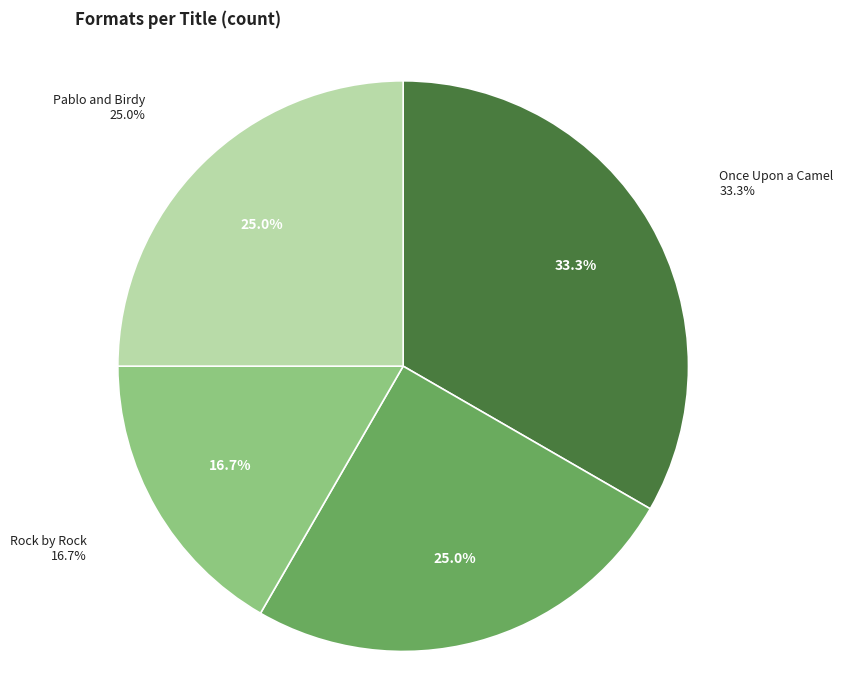

To the nearest percent, what is the difference between the largest and smallest slice percentages?

17%